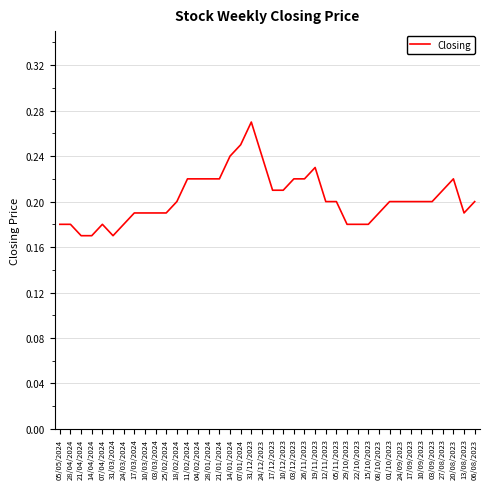

Count the values in the range 0 to 1.

40